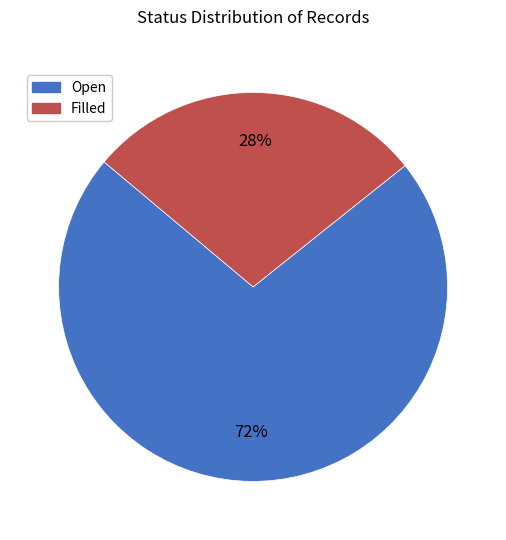

Which category has the biggest portion of the pie?

Open